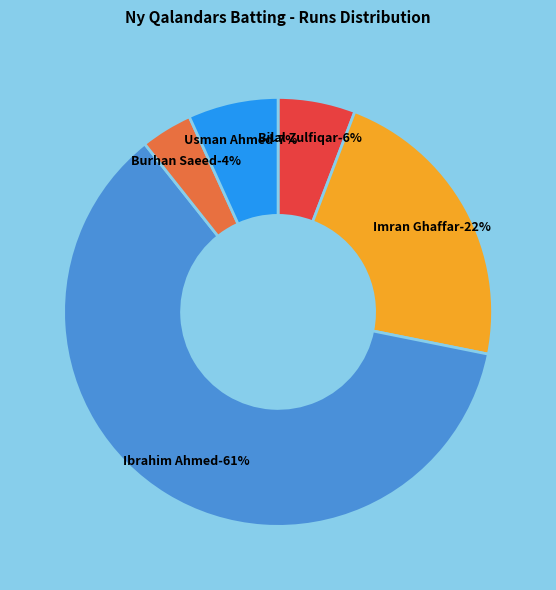

Is it true that Rasel Hasan is 0% of the pie?

True